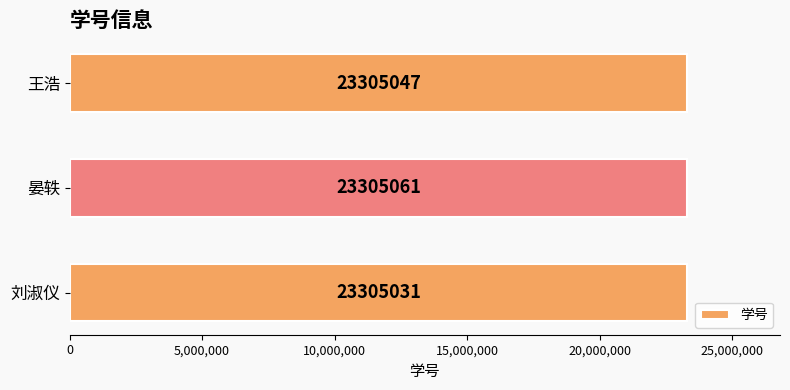

What is the change in value from 刘淑仪 to 王浩?

+16